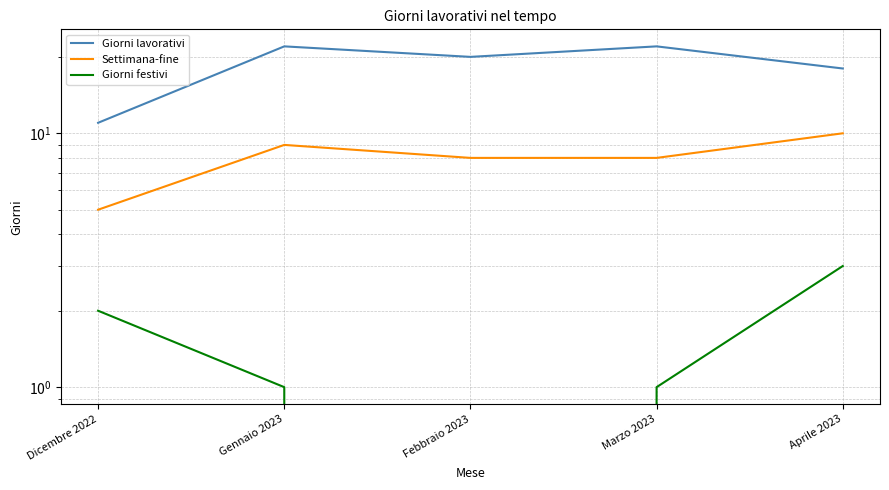

At which category does the chart reach its minimum across all series?

Febbraio 2023